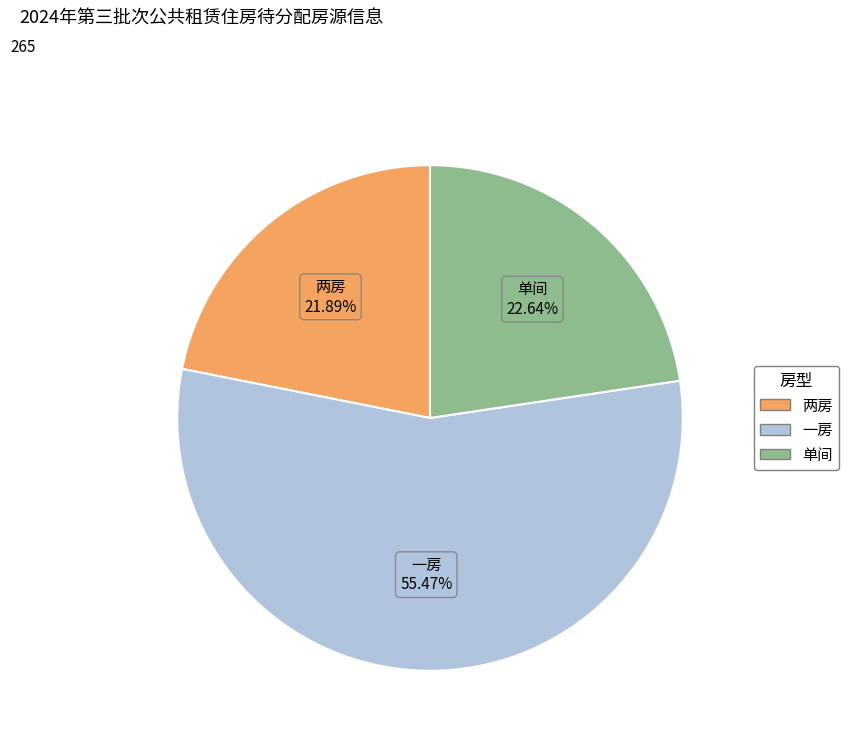

To the nearest percent, what is the difference between the largest and smallest slice percentages?

34%